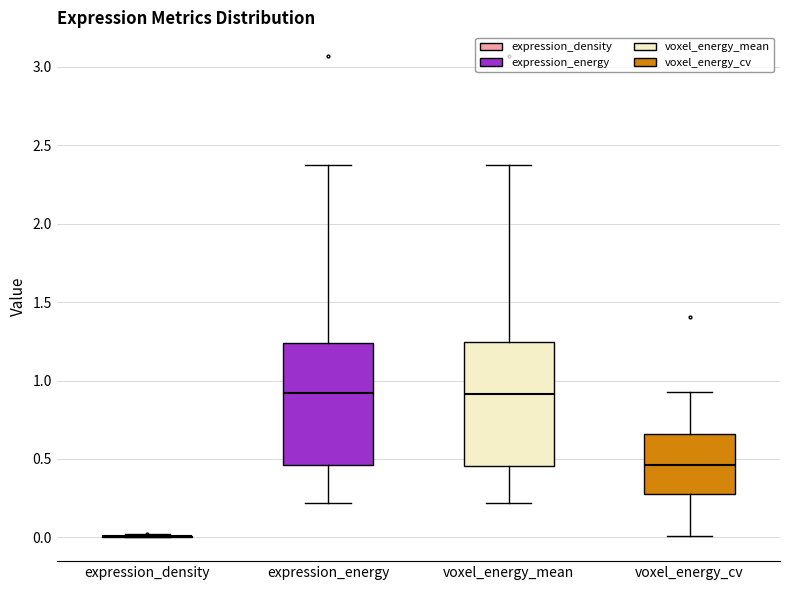

Reading left to right, read every box against the y-axis: the position of its median line, the range the box covers, and the ends of its whiskers. The values are not printed on the chart, so give them approximately, as read against the axis.

expression_density: box collapsed to a line at 0.00, whiskers 0.00 to 0.00
expression_energy: median 0.90, box 0.45 to 1.25, whiskers 0.20 to 2.40
voxel_energy_mean: median 0.90, box 0.45 to 1.25, whiskers 0.20 to 2.40
voxel_energy_cv: median 0.45, box 0.30 to 0.65, whiskers 0.00 to 0.95